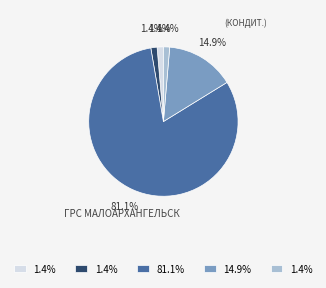

Does any single category account for the majority?

Yes